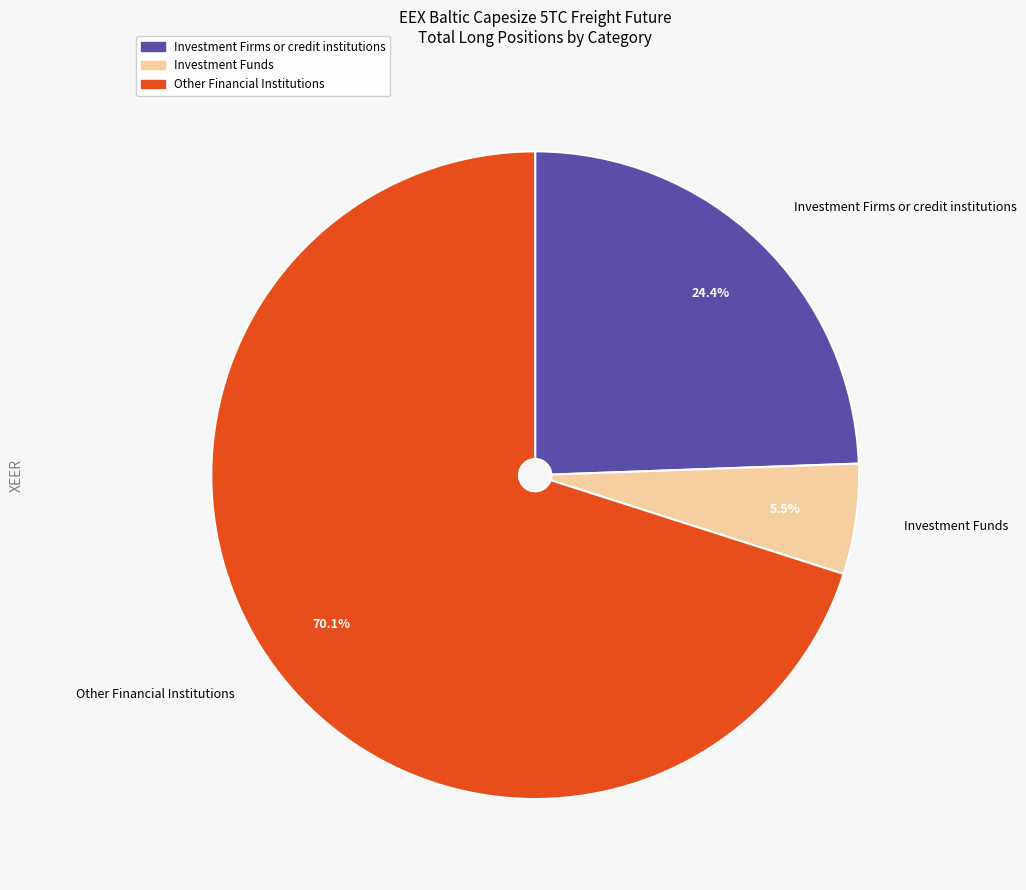

Does any single category account for the majority?

Yes